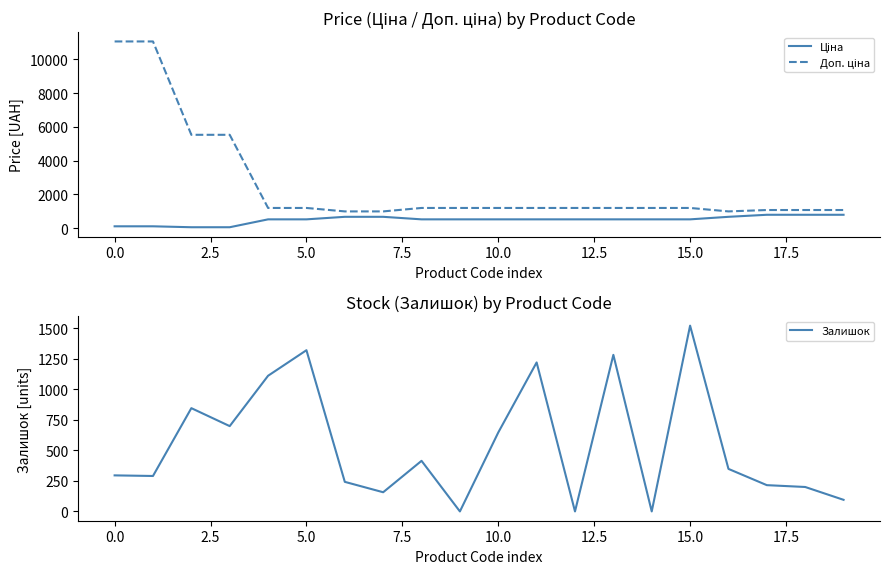

What is the highest value of the Залишок series?

1520